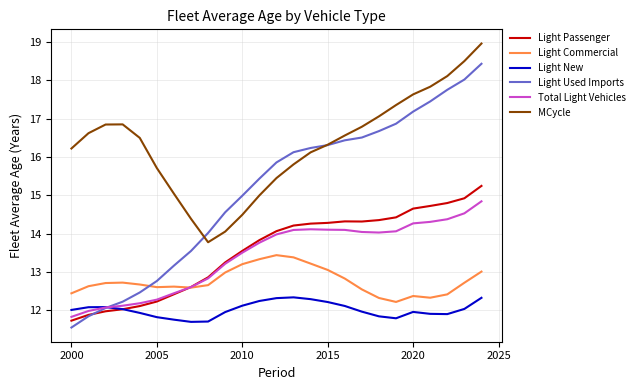

What is the smallest value displayed?

11.5